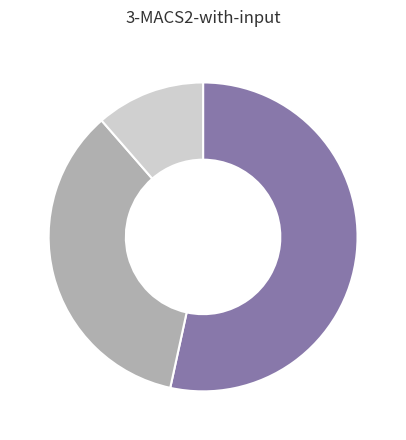

Count the number of slices in the pie.

3